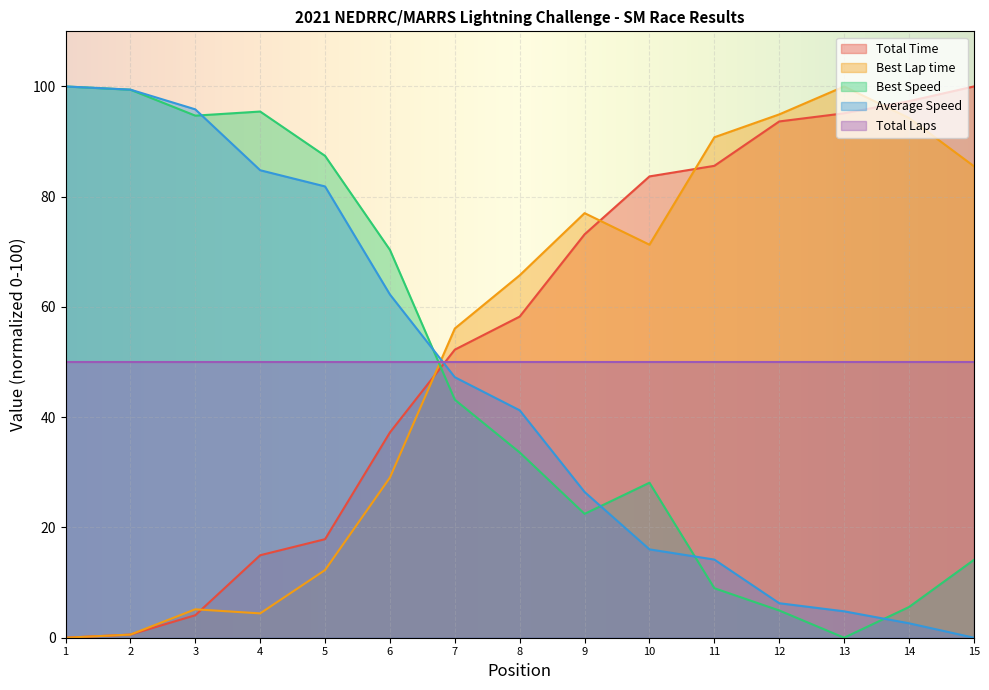

How many data points in Total Time are less than 58?

7